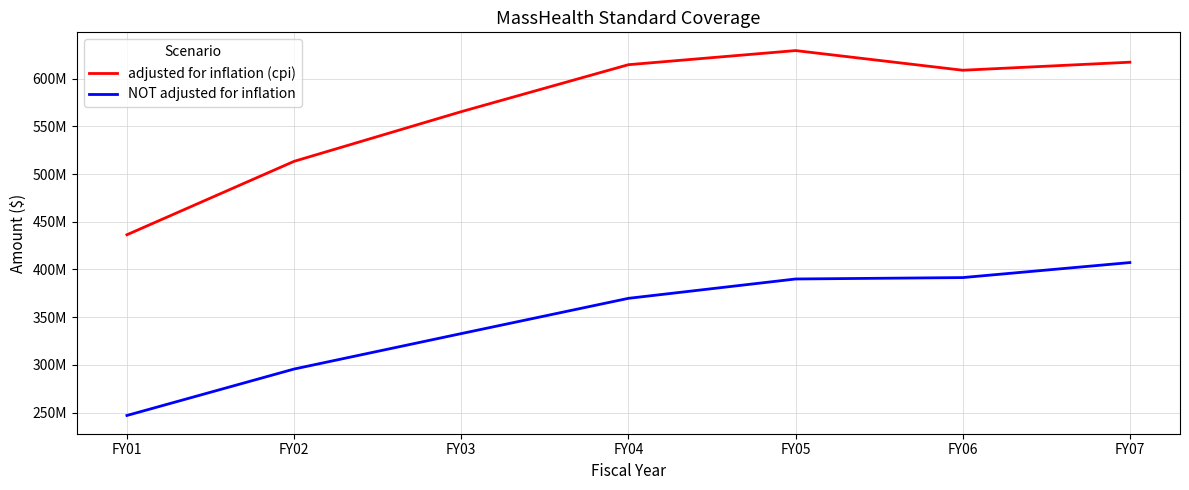

What is the spread (max minus min) of values at FY02?

217754933